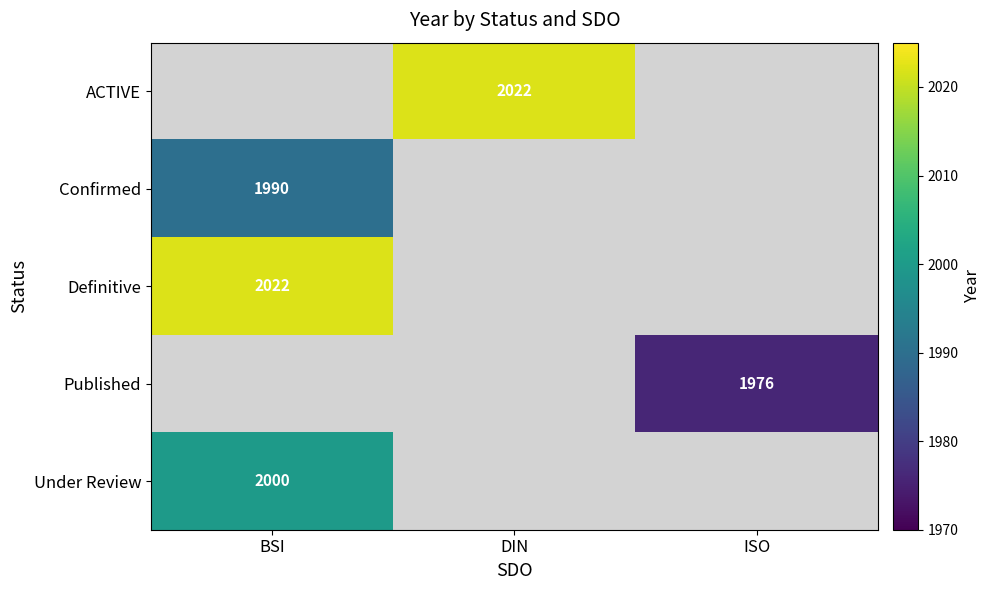

Is it true that Confirmed equals 2973 at BSI?

False